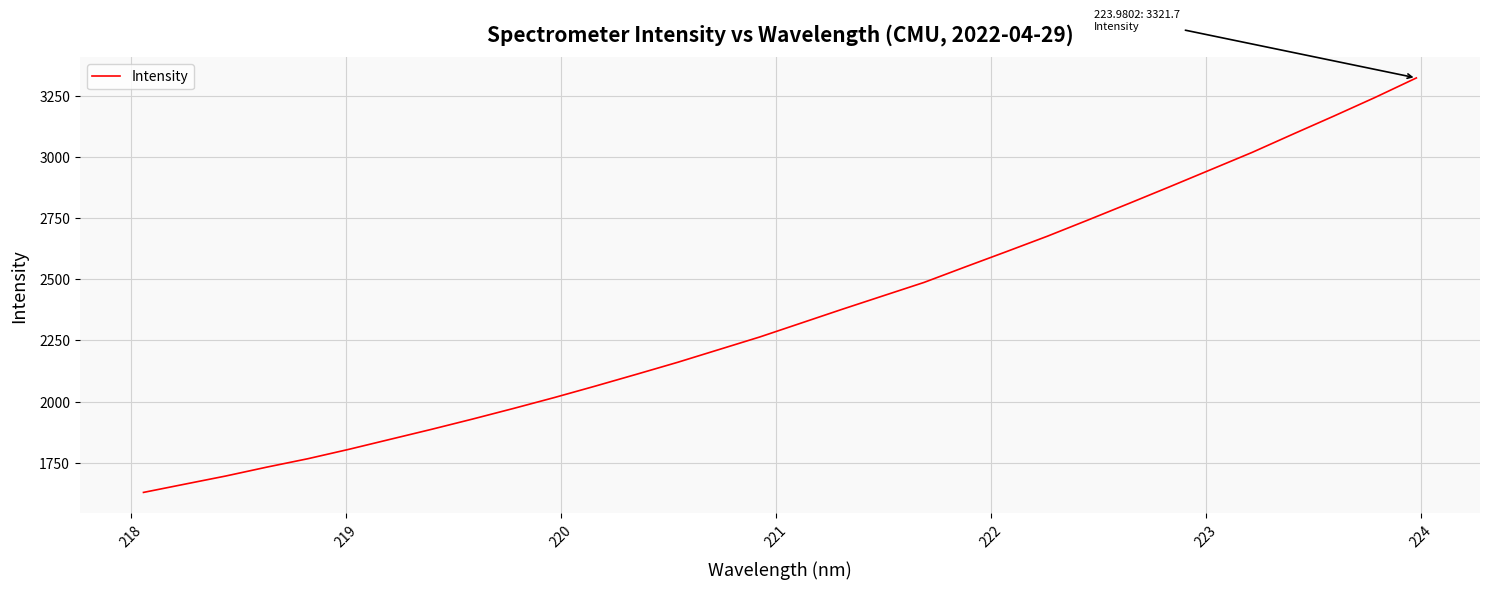

What is the smallest value displayed?

1629.0